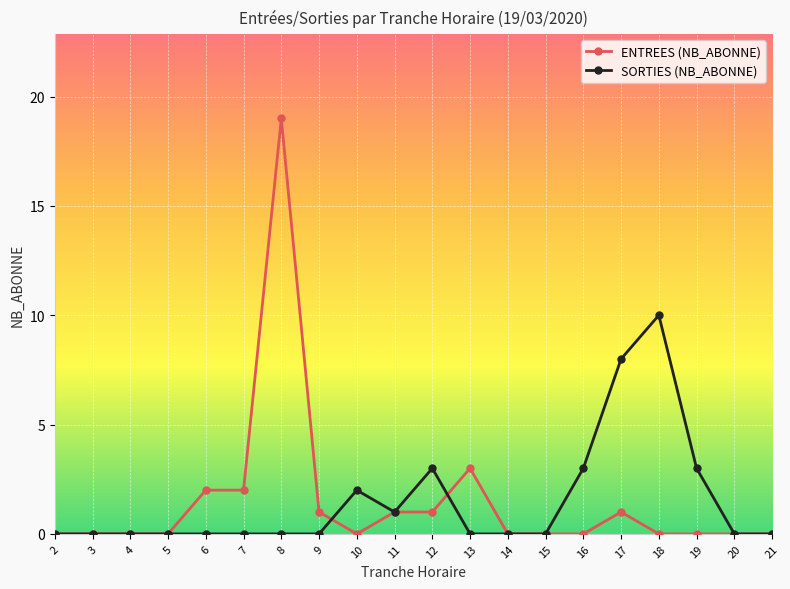

Does the chart display data point markers on the line(s)?

Yes